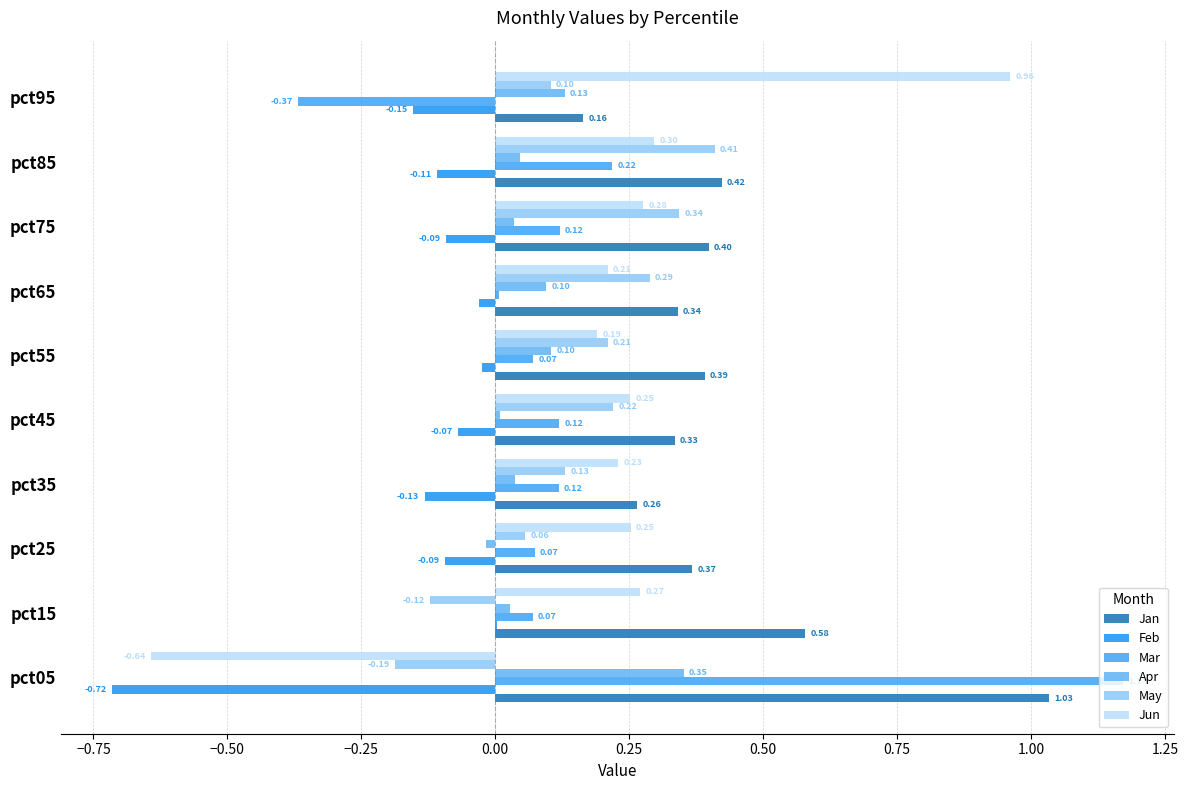

What is the difference between the maximum and minimum values in the May series?

0.6